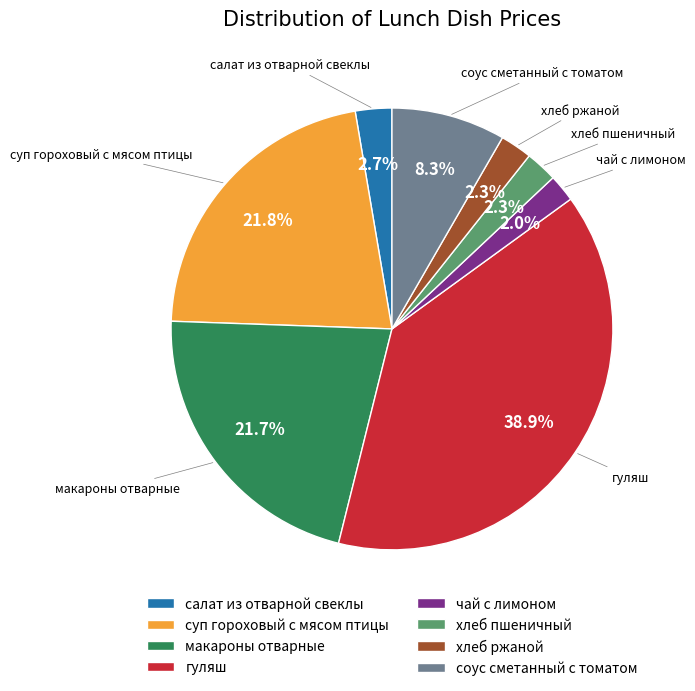

Which slice is the largest?

гуляш